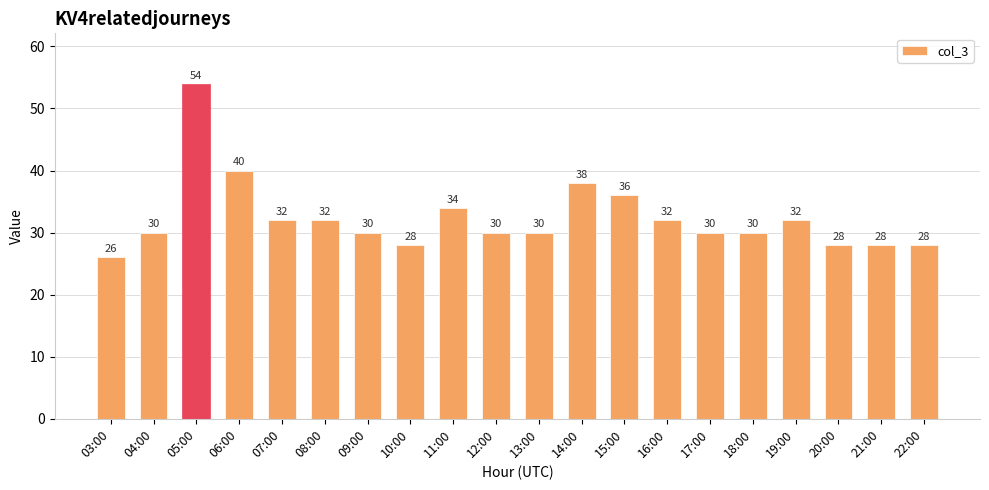

What position from the right is 20:00?

3